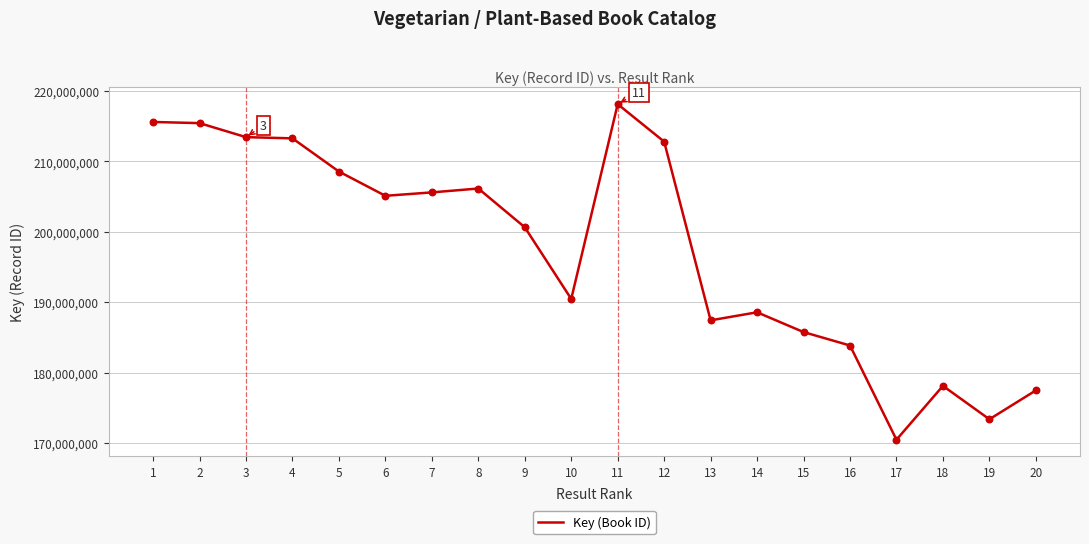

What is the change in value from 7 to 9?

-4950968